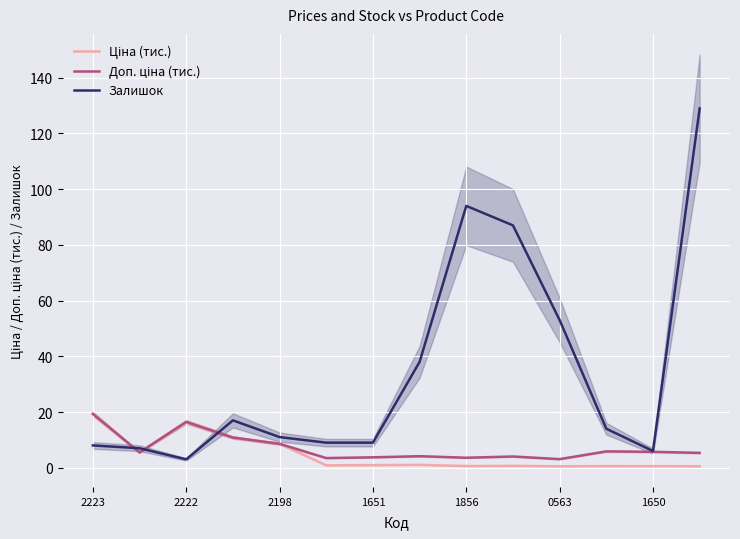

How many data points in Доп. ціна (тис.) are less than 5?

6